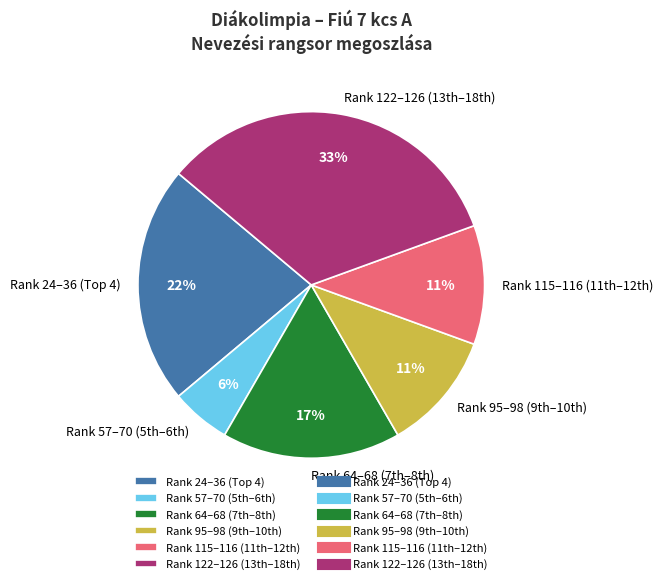

To the nearest percent, what is the average slice percentage?

17%